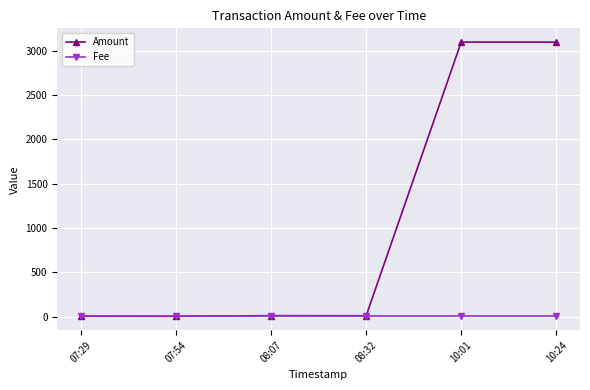

Rank the series by their average value, from highest to lowest.

Amount, Fee